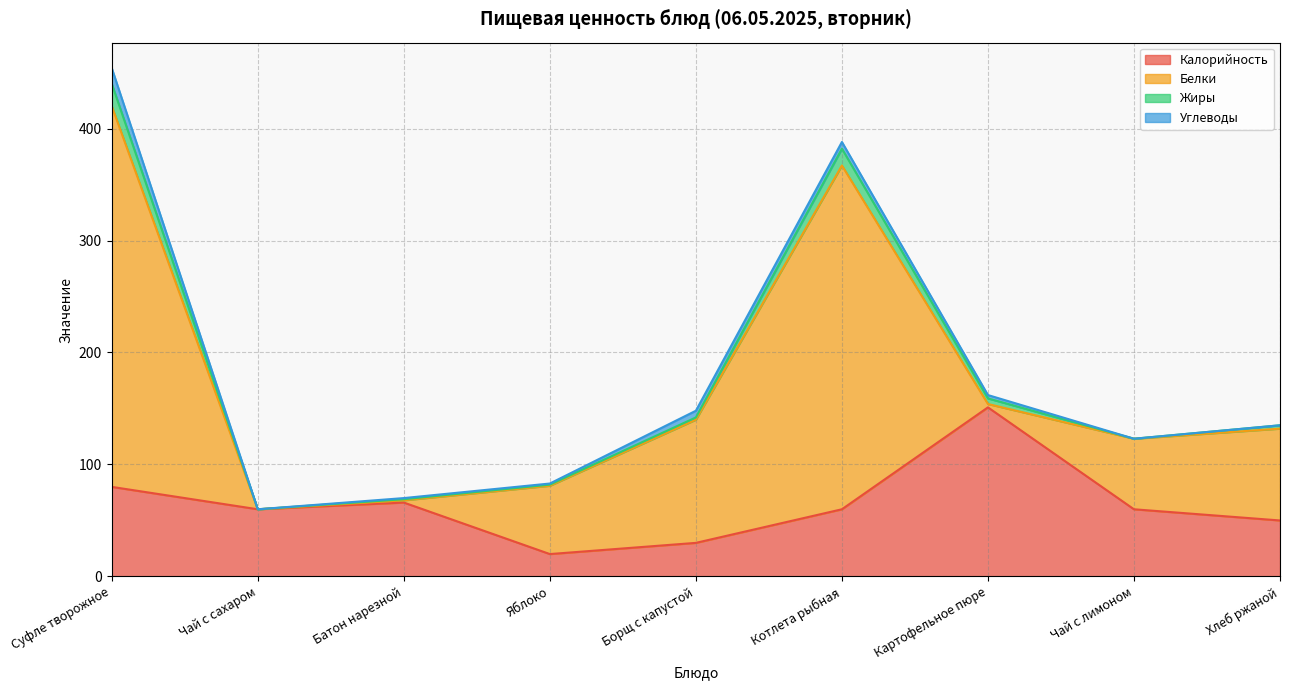

At which category is the sum across all series the highest?

Суфле творожное